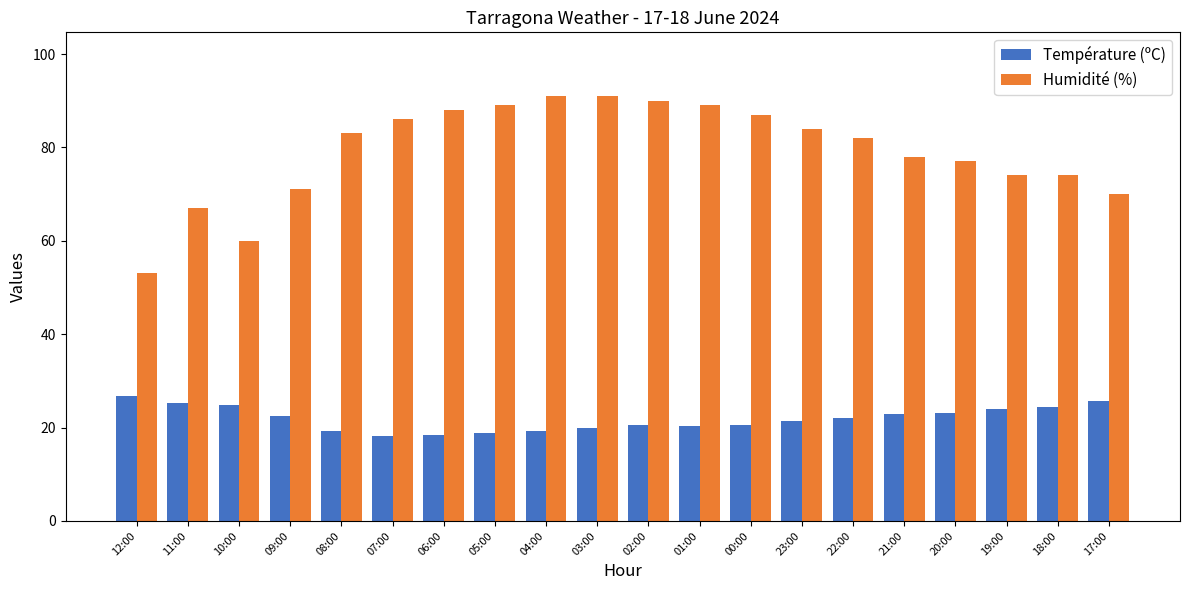

What is the highest value of the Humidité (%) series?

91.0